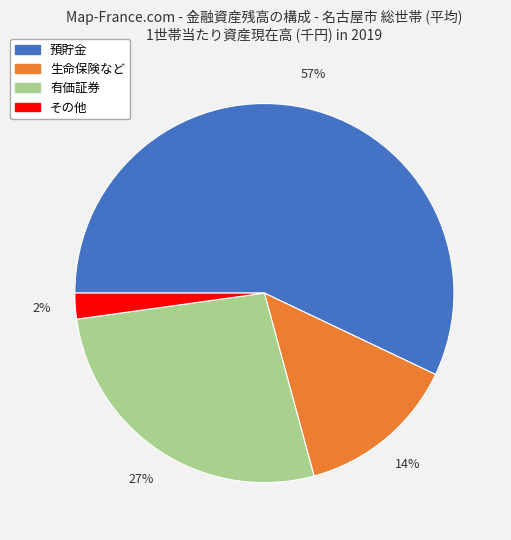

Rank the categories by value from highest to lowest.

預貯金, 有価証券, 生命保険など, その他